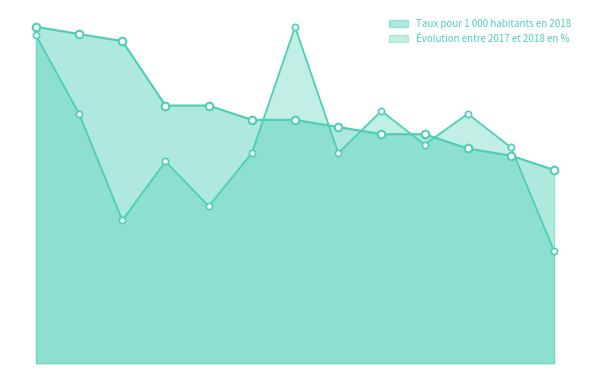

At how many categories does at least one series exceed 4?

4